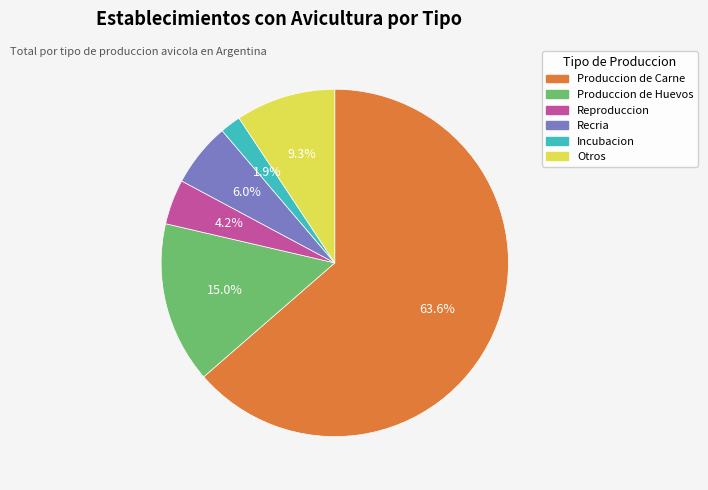

To the nearest percent, what is the average slice percentage?

17%